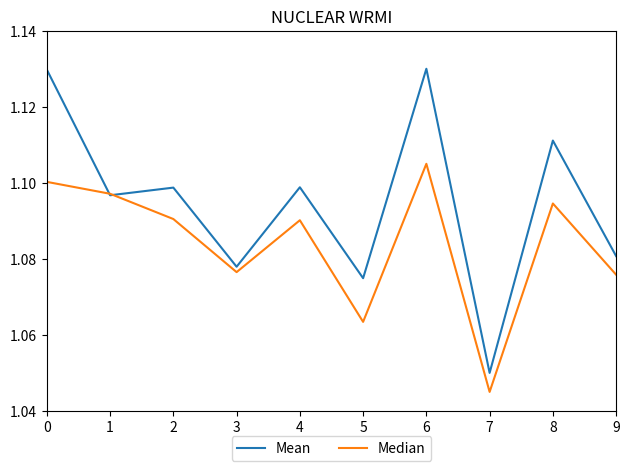

At which category does the chart reach its minimum across all series?

7